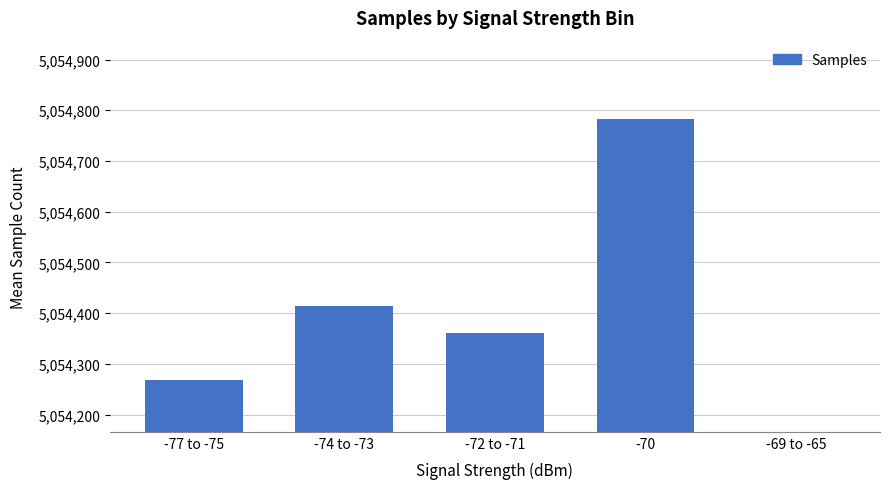

Rank the categories by value from lowest to highest.

-69 to -65, -77 to -75, -72 to -71, -74 to -73, -70